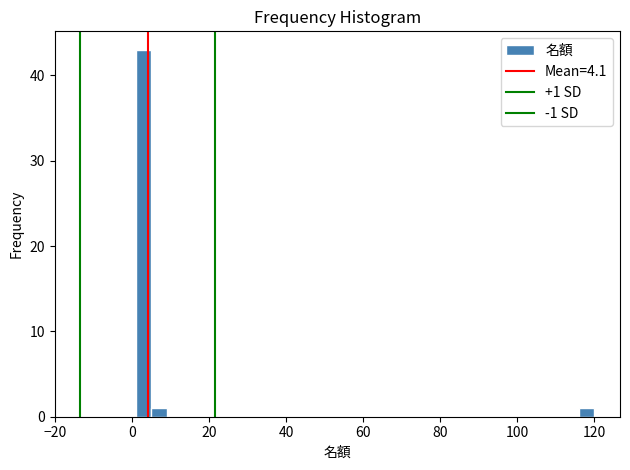

Read against the x-axis, roughly where is the centre of the tallest bar?

2